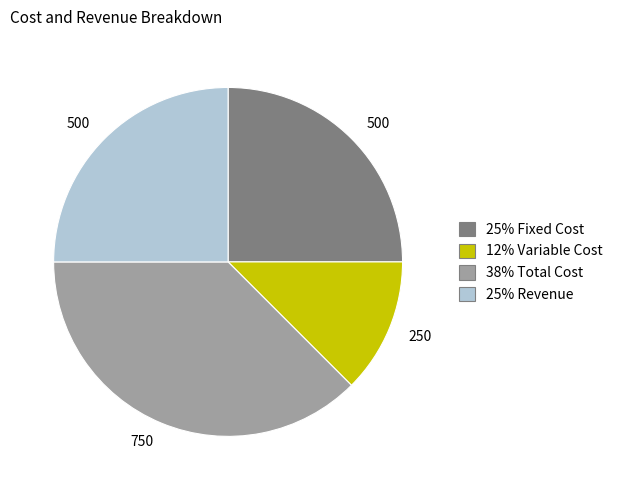

Is there a majority slice in this chart?

No